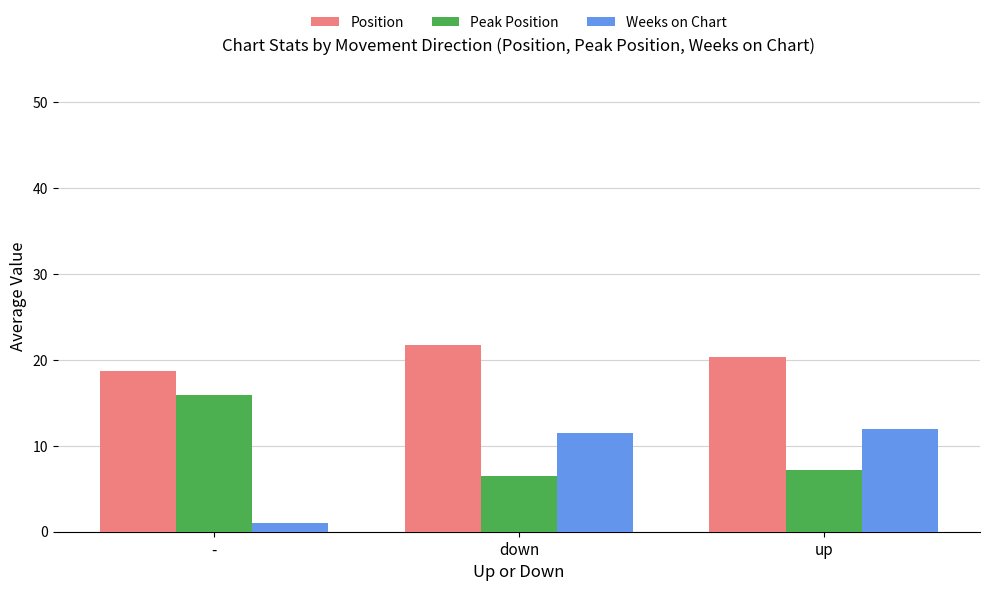

How many groups of bars are there?

3